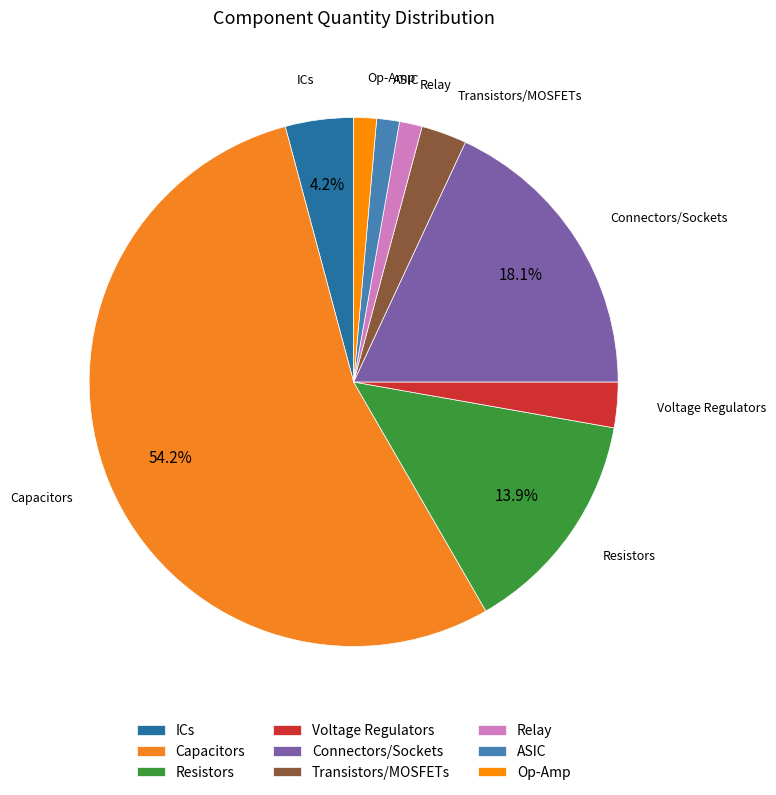

How many slices are in this pie chart?

9